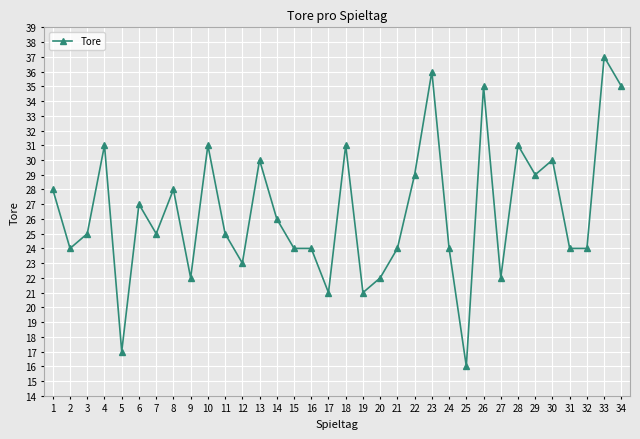

At which category does the chart reach its peak across all series?

33